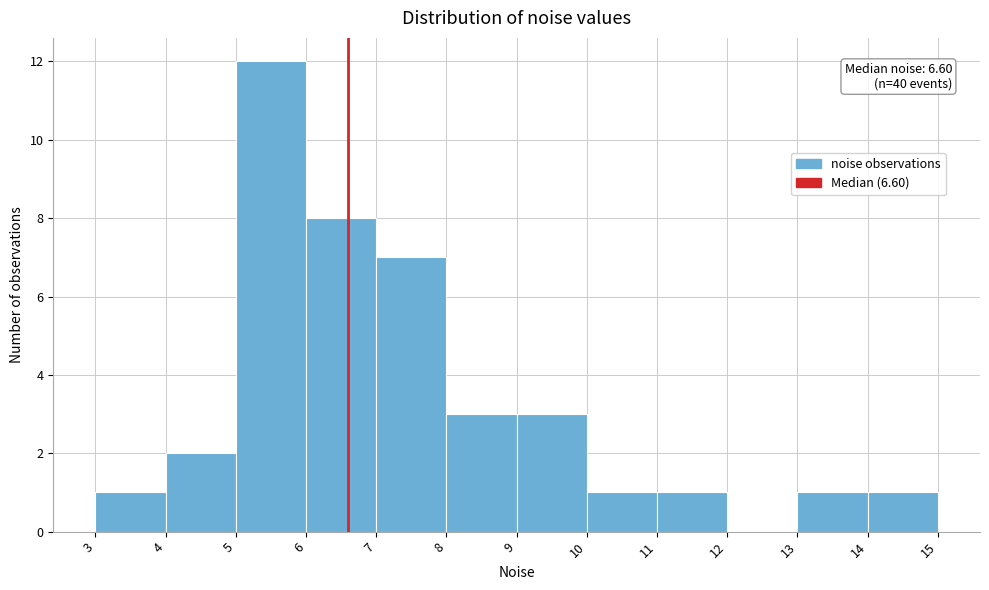

Over which range of the x-axis is the bar tallest?

5 to 6